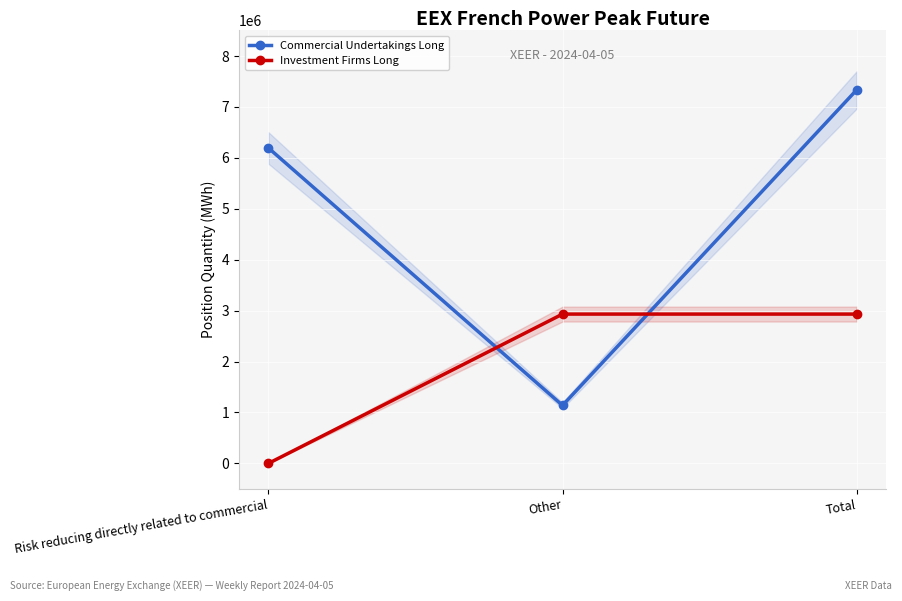

What is the difference between the highest and lowest values at Total?

4400304